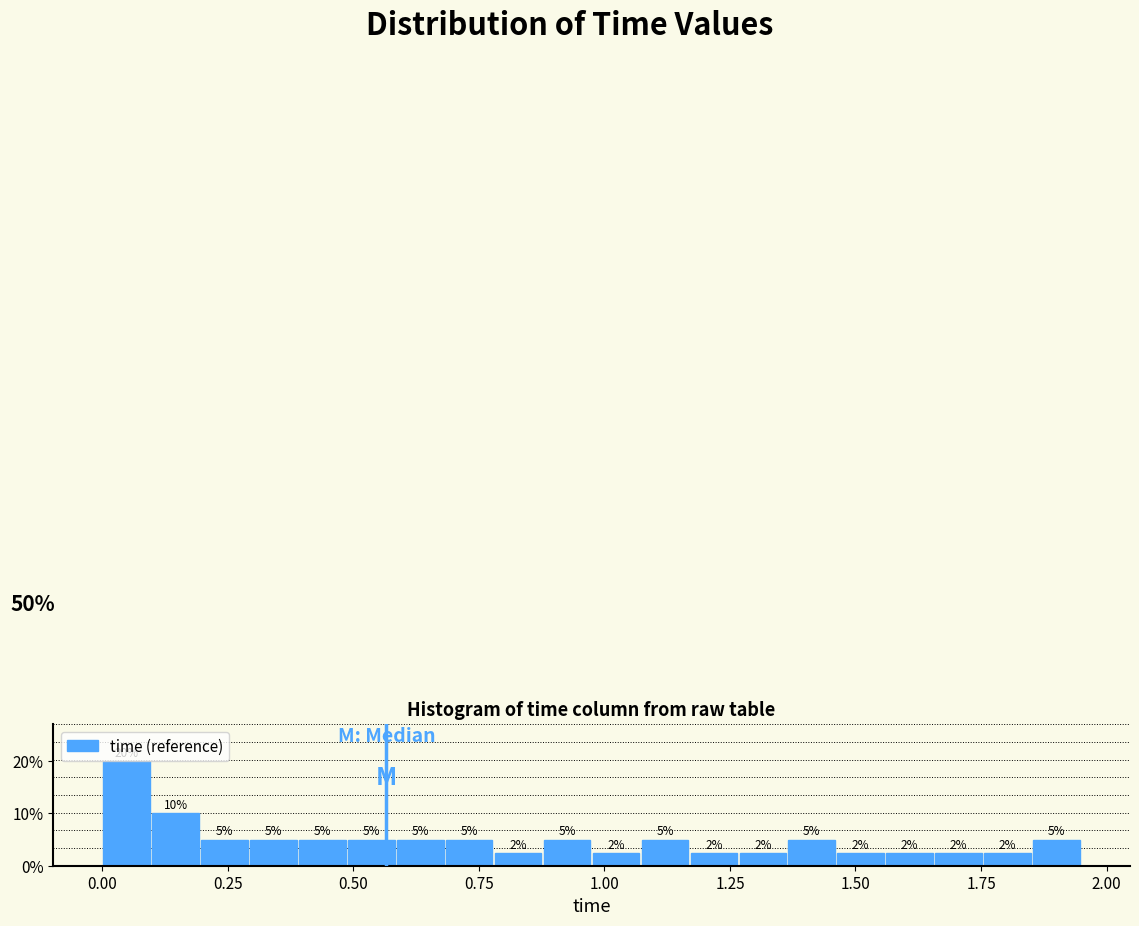

Read against the x-axis, roughly where is the centre of the tallest bar?

0.05